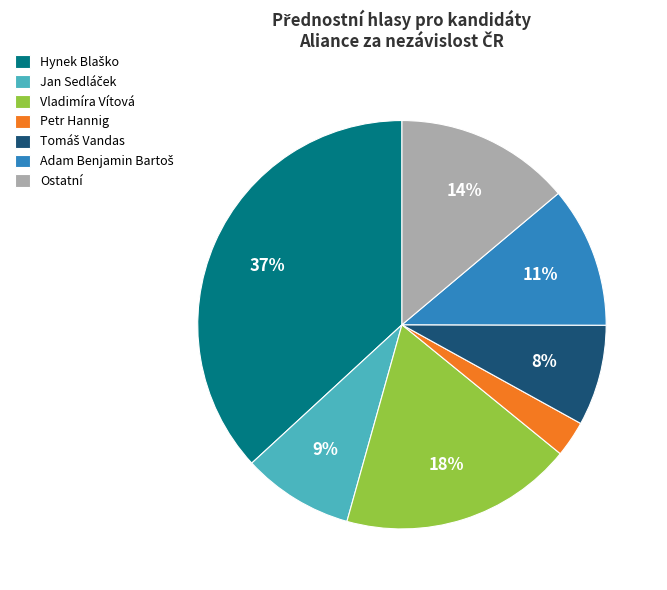

Count the number of slices in the pie.

7